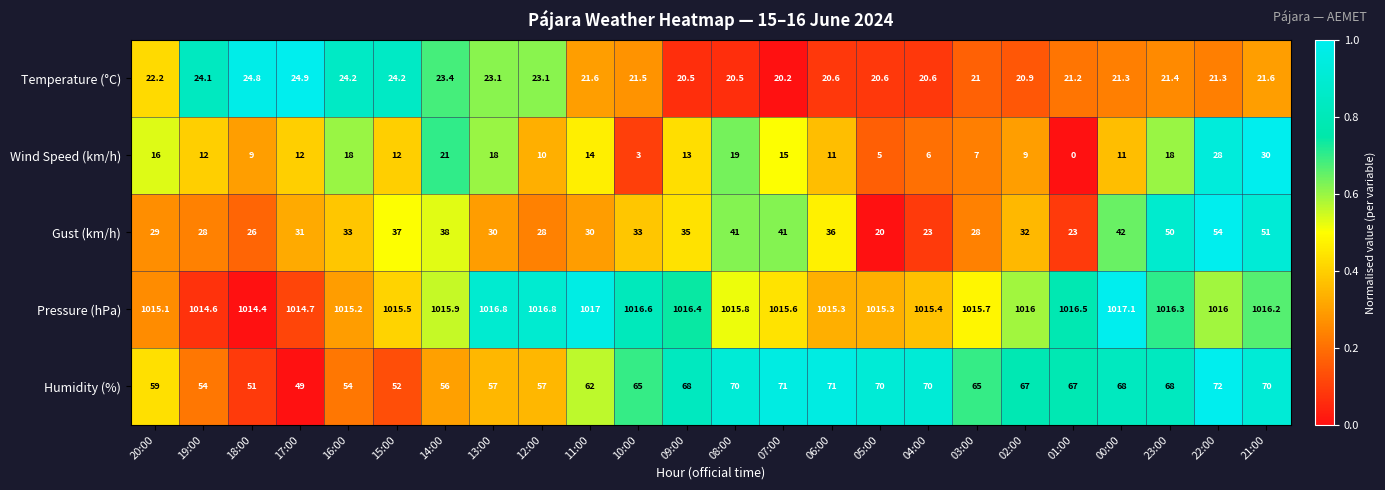

Which series has the widest spread of values?

Gust (km/h)